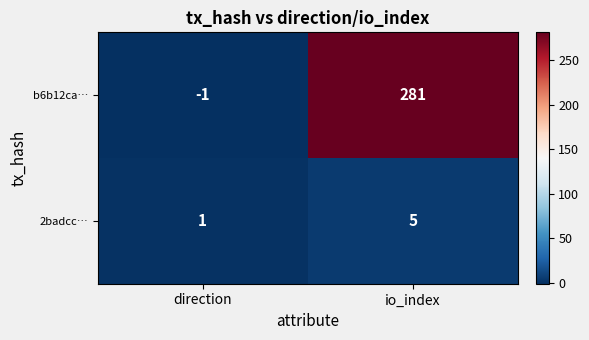

How many categories are shown in the chart?

2